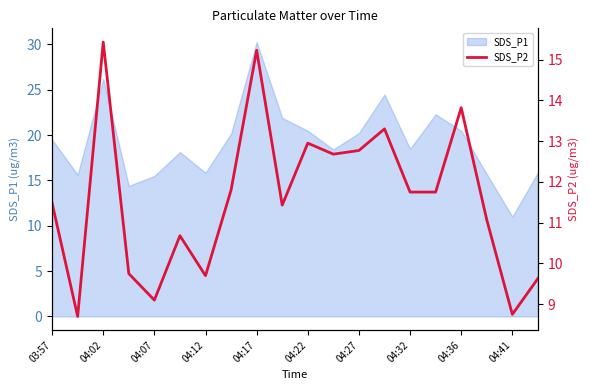

What is the minimum value for SDS_P1?

11.0